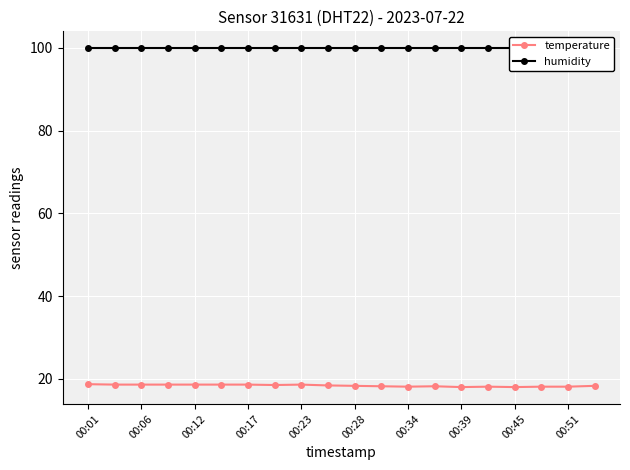

What is the lowest value of the humidity series?

99.9